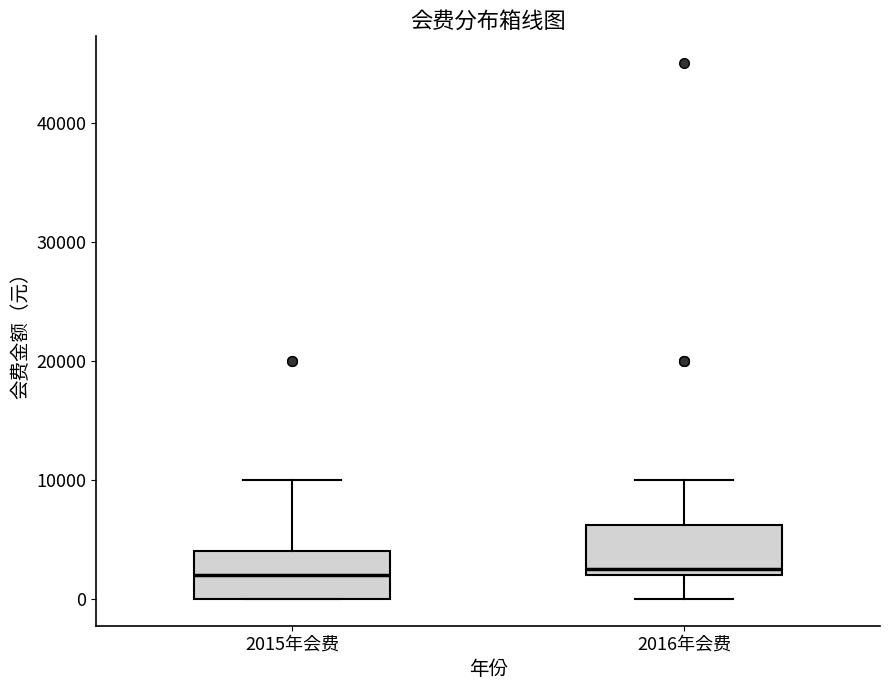

Reading left to right, read every box against the y-axis: the position of its median line, the range the box covers, and the ends of its whiskers. The values are not printed on the chart, so give them approximately, as read against the axis.

2015年会费: median 2000, box 0 to 4000, whiskers 0 to 10000
2016年会费: median 3000, box 2000 to 6000, whiskers 0 to 10000